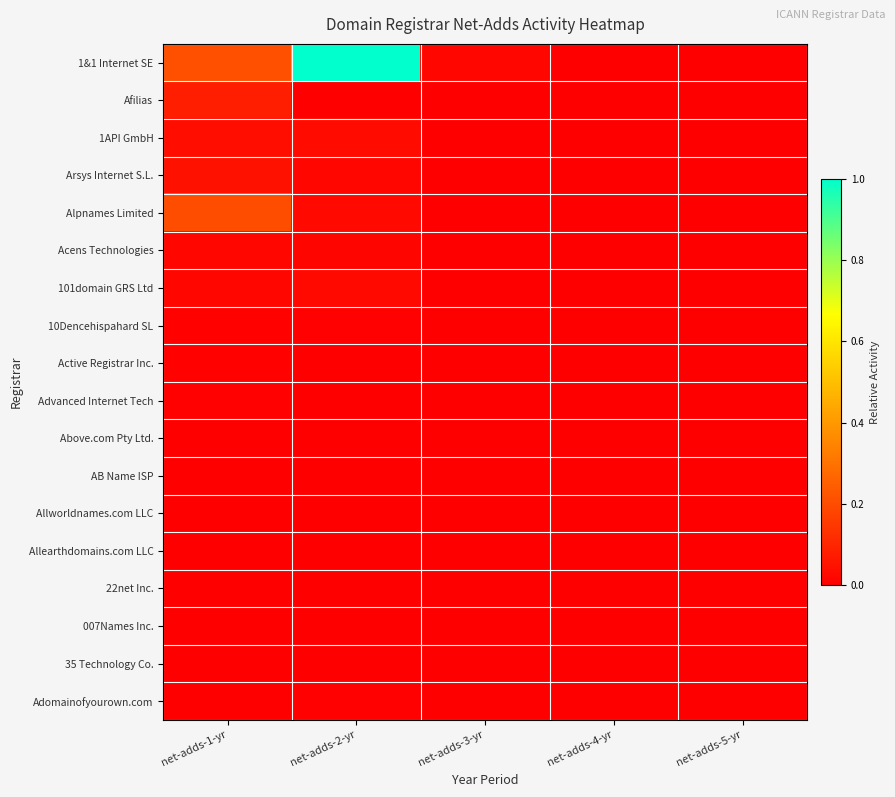

Which has a higher value, net-adds-1-yr or net-adds-5-yr?

net-adds-1-yr